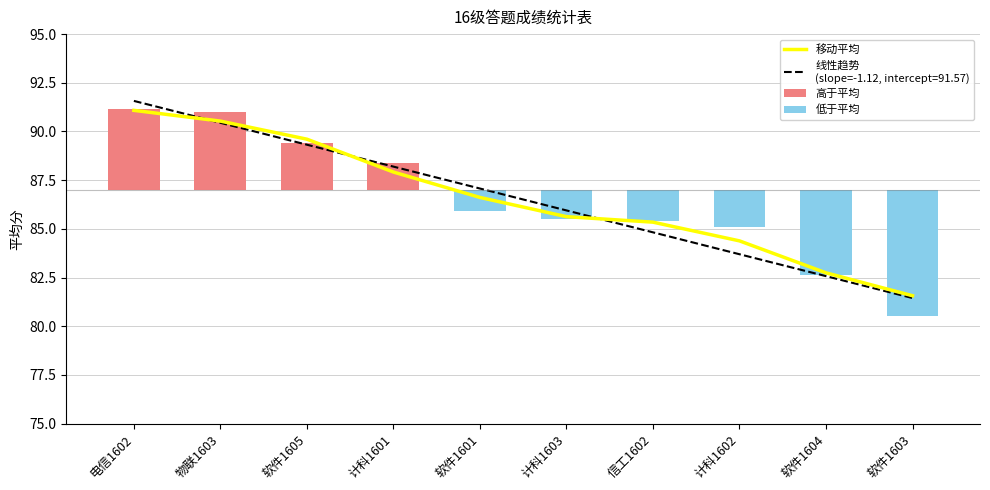

Reading left to right, what are all the values shown in this chart?

移动平均: 91.1	90.5	89.6	87.9	86.6	85.6	85.3	84.4	82.7	81.6
高于平均: 4.2	4.0	2.4	1.4	0.0	0.0	0.0	0.0	0.0	0.0
低于平均: 0.0	0.0	0.0	0.0	-1.1	-1.5	-1.6	-1.9	-4.4	-6.5